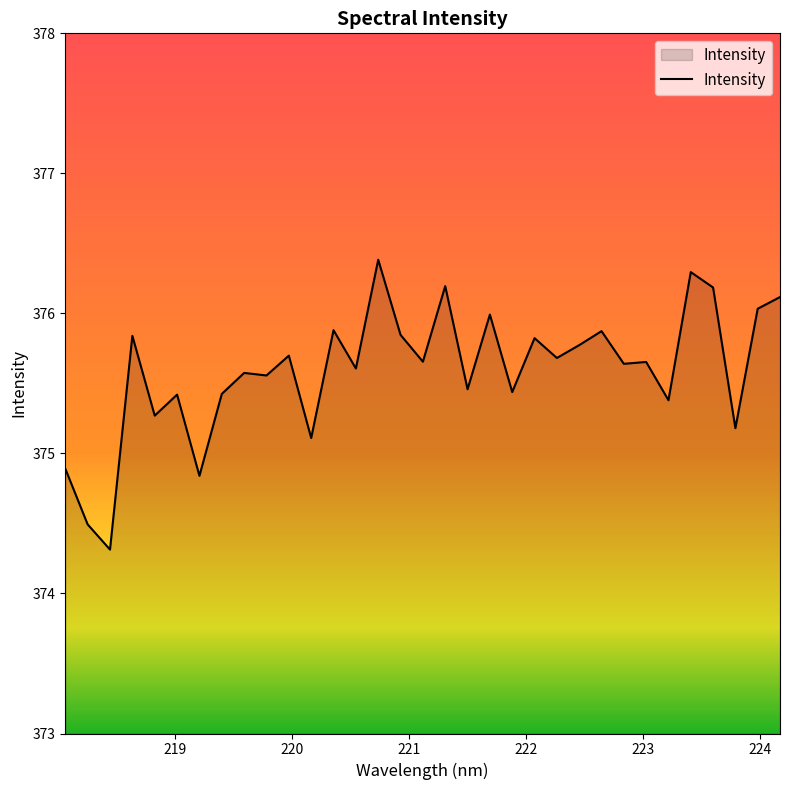

What is the difference between the maximum and minimum values?

2.1